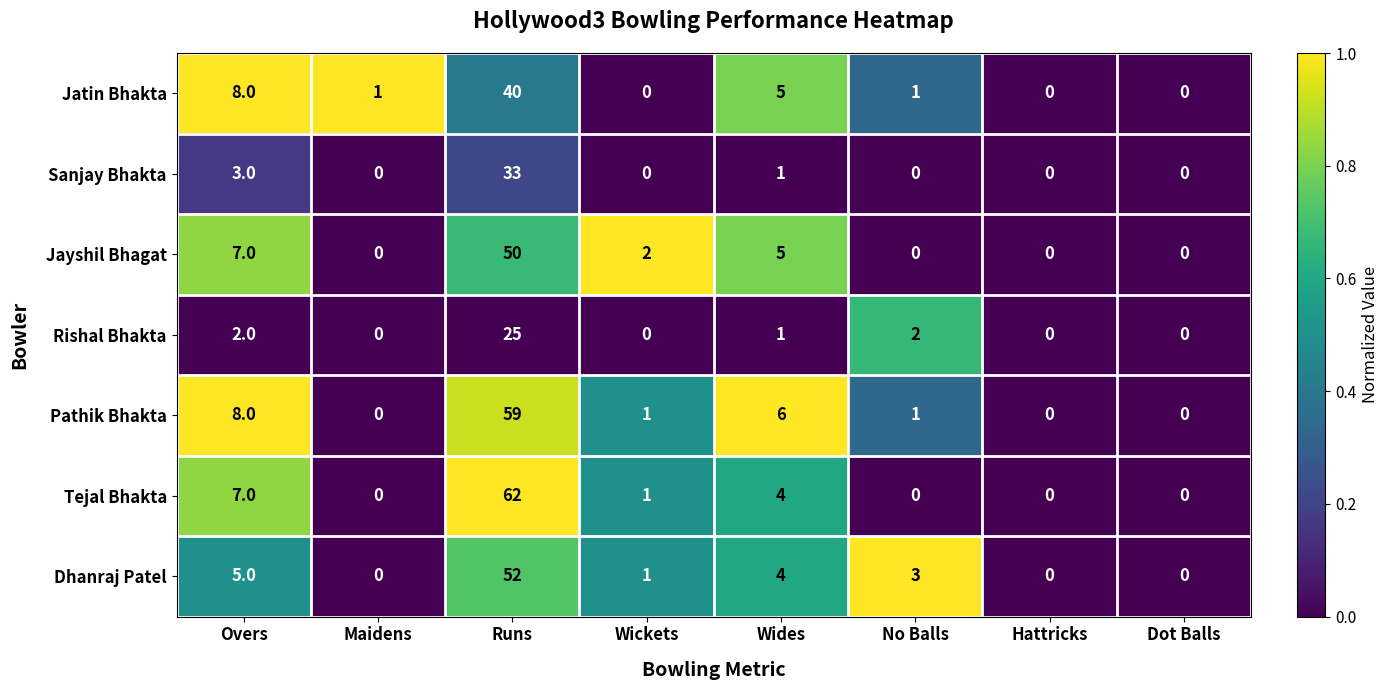

At which category is the sum across all series the highest?

Runs